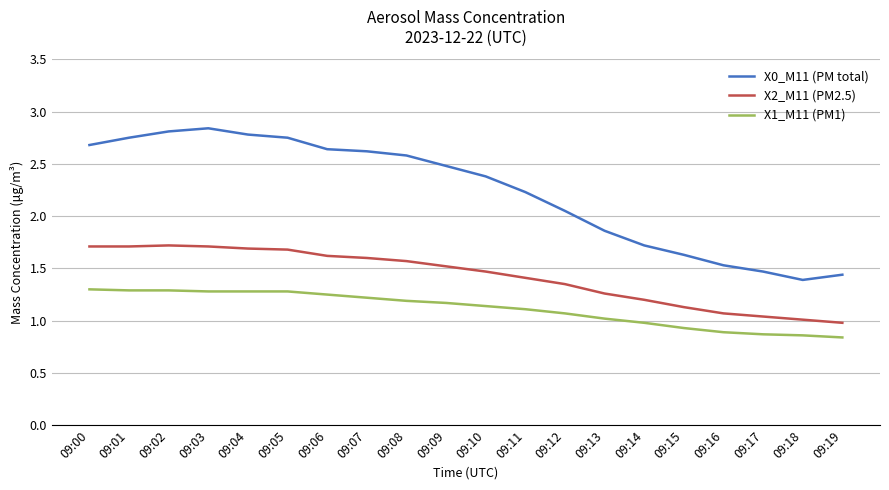

True or false: X0_M11 (PM total) has a value of 1.5 at 09:16.

True